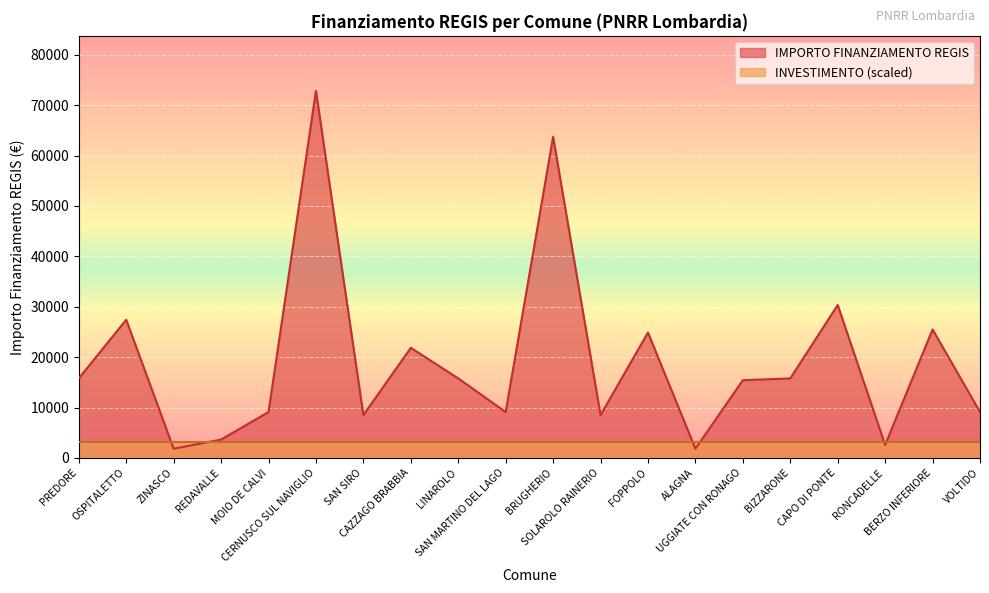

Is it true that the value at LINAROLO is 15782?

True